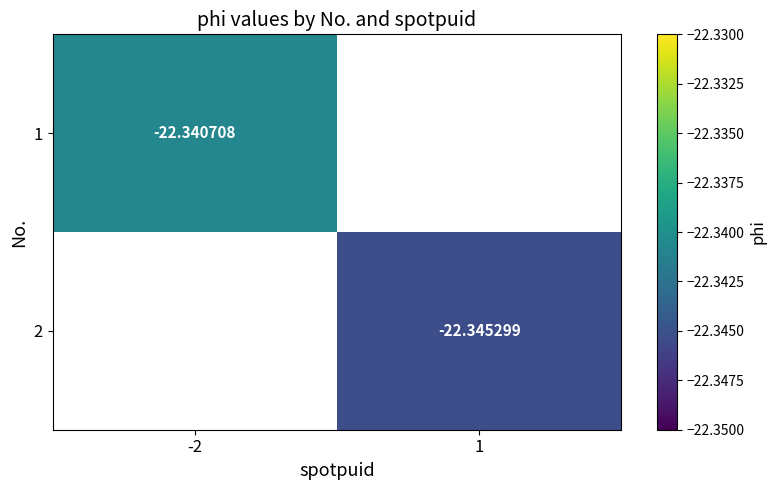

Which category has the highest value in the 1 series?

-2